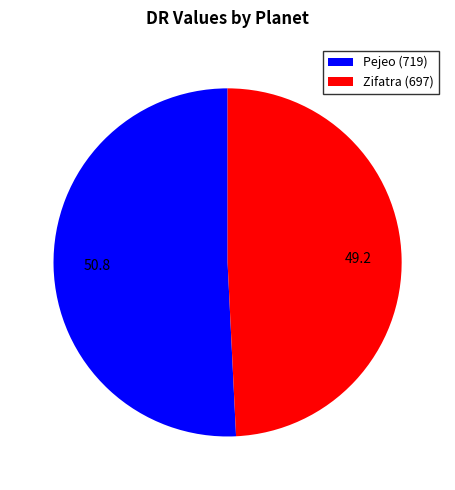

Which slice represents more than half of the pie?

Pejeo